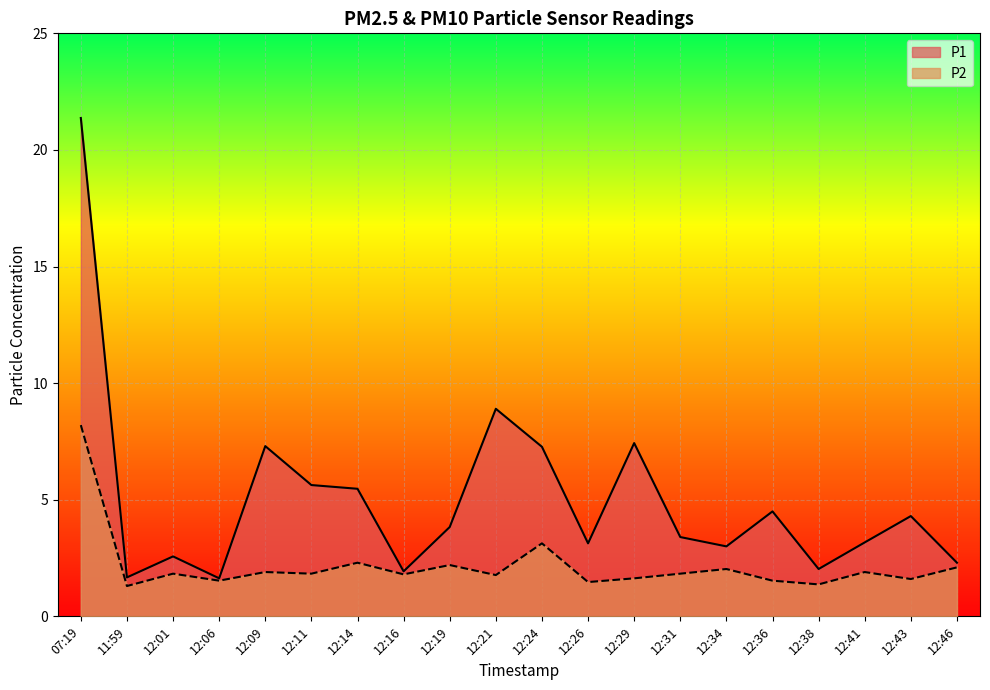

Reading left to right, transcribe all the data shown in this chart.

P1: 07:19=21.4	11:59=1.7	12:01=2.6	12:06=1.6	12:09=7.3	12:11=5.6	12:14=5.5	12:16=1.9	12:19=3.8	12:21=8.9	12:24=7.3	12:26=3.1	12:29=7.4	12:31=3.4	12:34=3.0	12:36=4.5	12:38=2.0	12:41=3.2	12:43=4.3	12:46=2.3
P2: 07:19=8.2	11:59=1.3	12:01=1.8	12:06=1.5	12:09=1.9	12:11=1.8	12:14=2.3	12:16=1.8	12:19=2.2	12:21=1.8	12:24=3.1	12:26=1.5	12:29=1.6	12:31=1.8	12:34=2.0	12:36=1.5	12:38=1.4	12:41=1.9	12:43=1.6	12:46=2.1